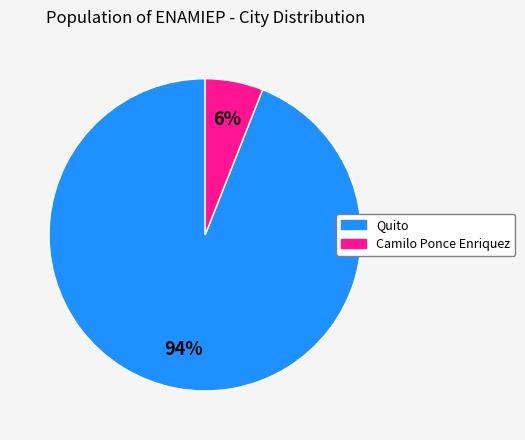

Which has a higher value, Quito or Camilo Ponce Enriquez?

Quito